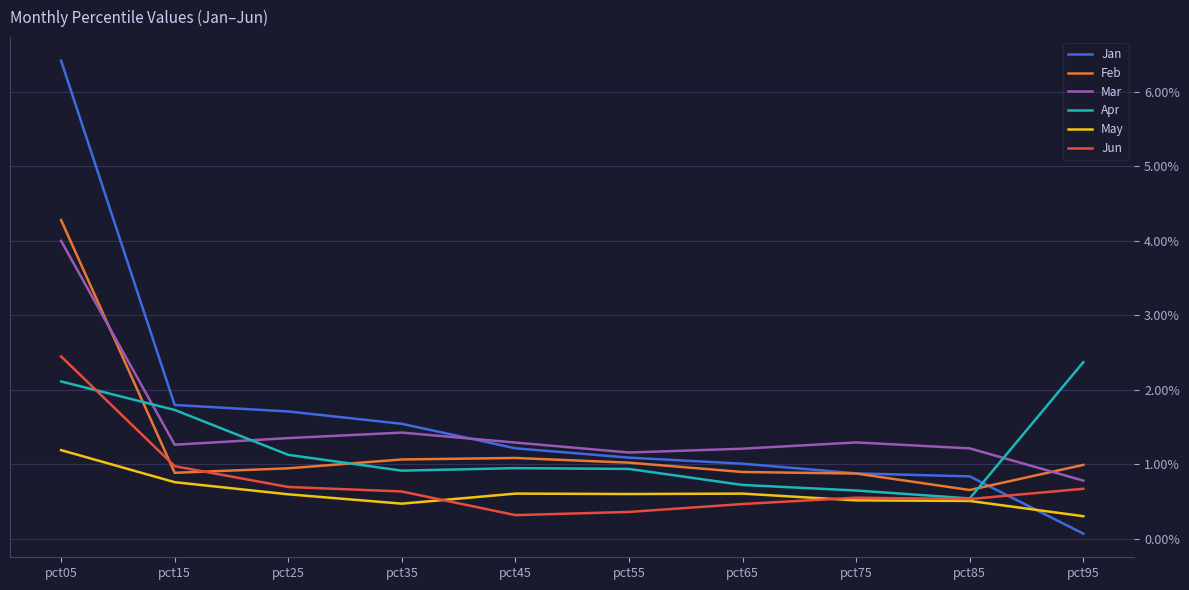

Which category has the highest value in the Jun series?

pct05